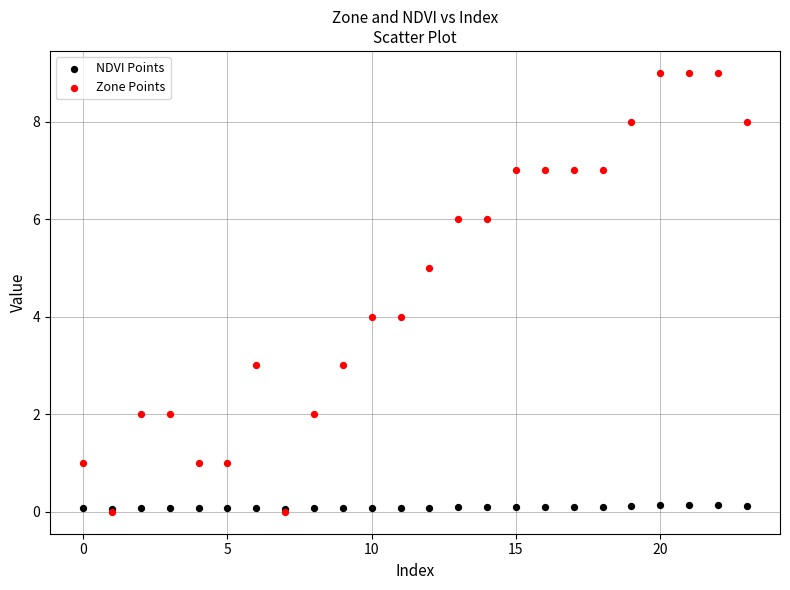

What are all the series names shown in the legend?

NDVI Points, Zone Points